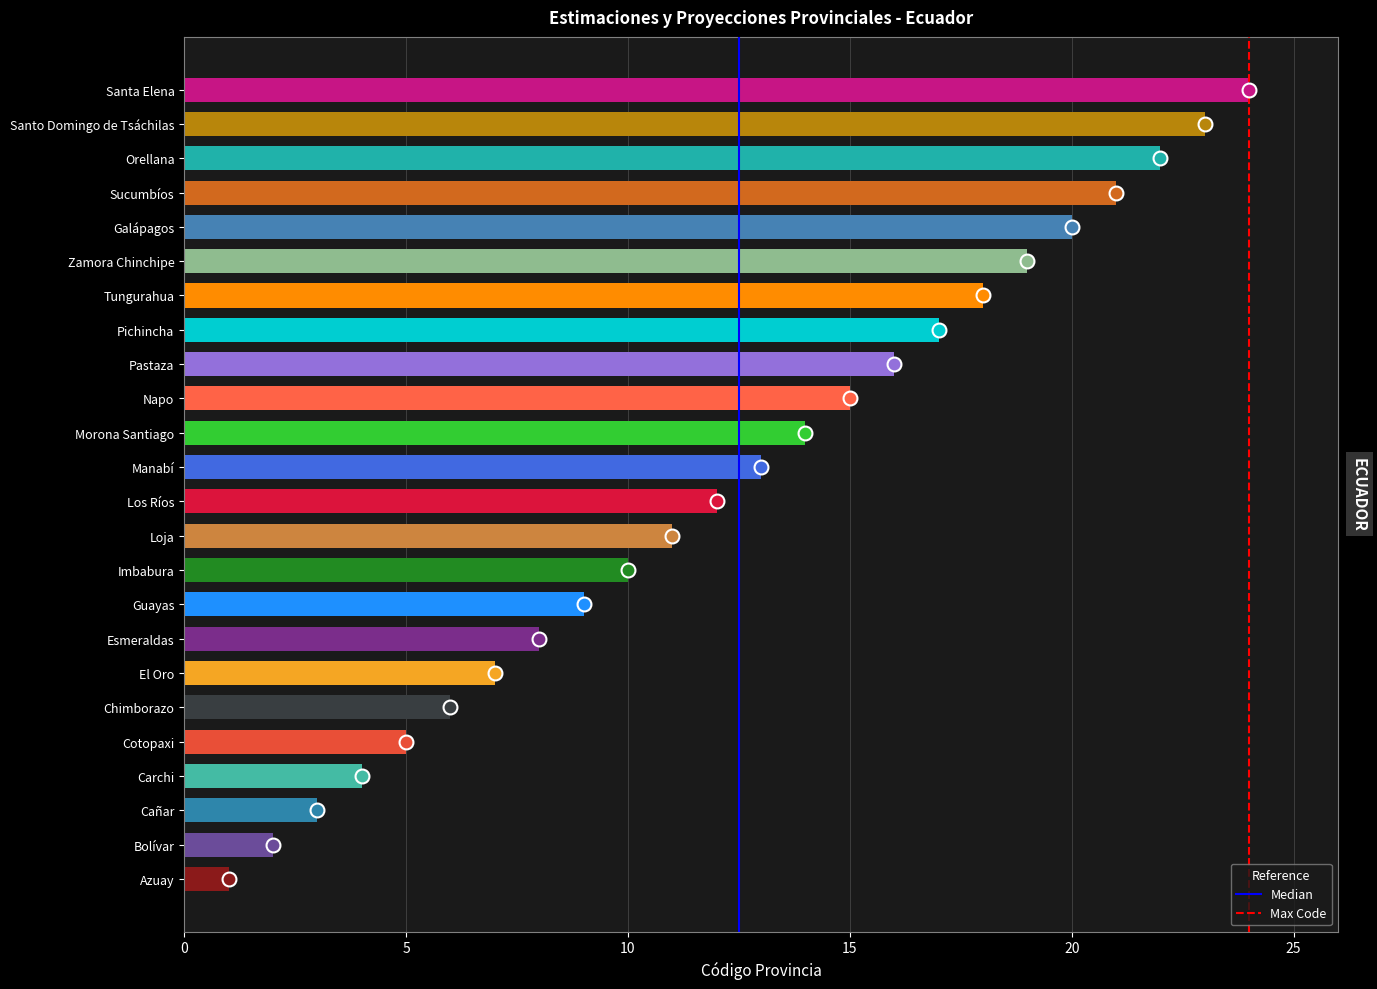

Which category has the lowest value across all series?

Azuay